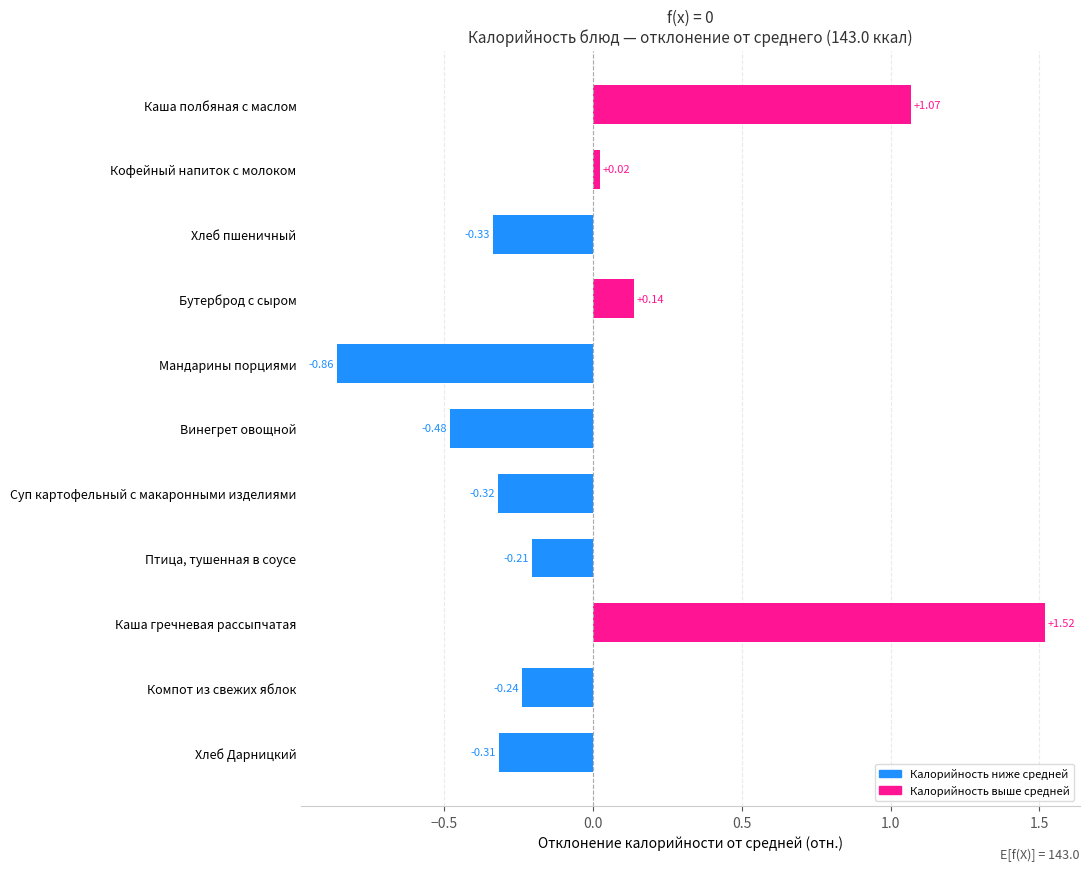

List the labels in order of value, largest first.

Каша гречневая рассыпчатая, Каша полбяная с маслом, Бутерброд с сыром, Кофейный напиток с молоком, Птица, тушенная в соусе, Компот из свежих яблок, Хлеб Дарницкий, Суп картофельный с макаронными изделиями, Хлеб пшеничный, Винегрет овощной, Мандарины порциями